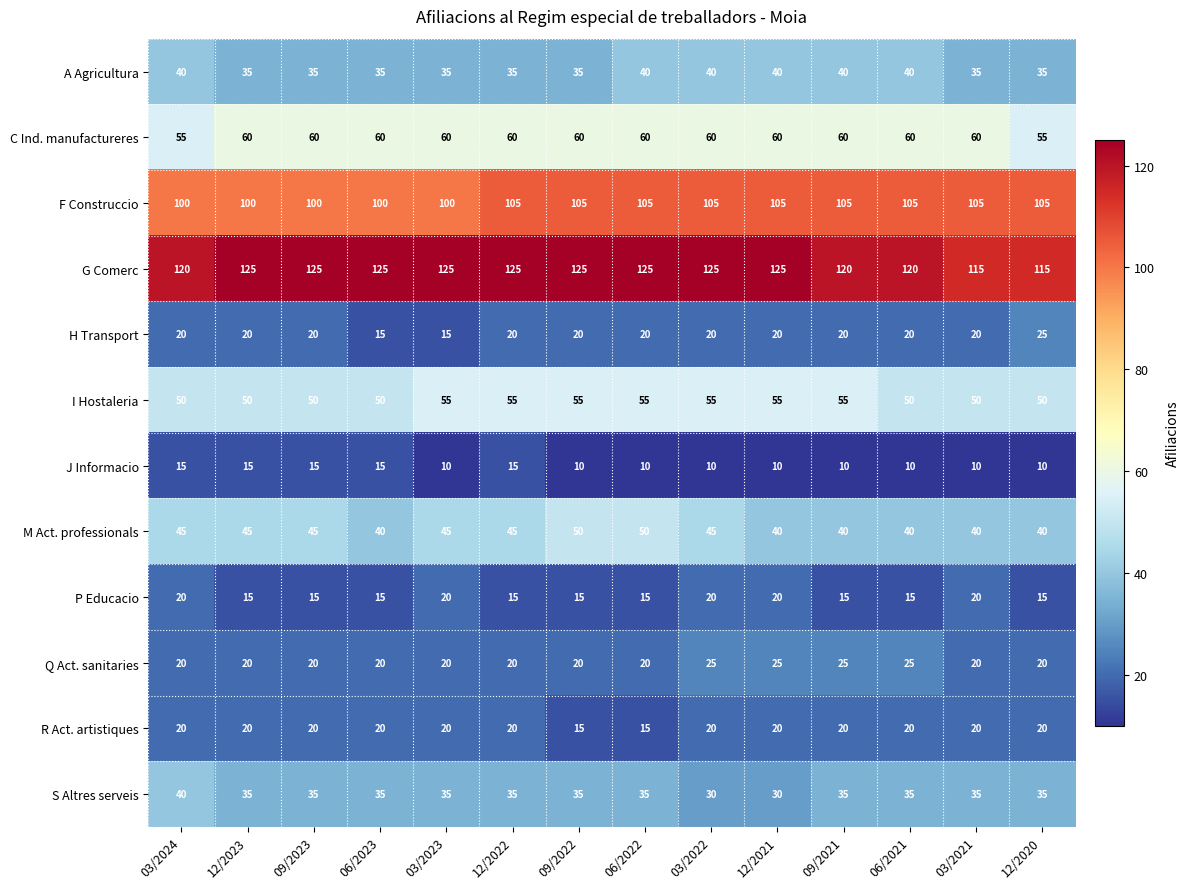

What is the average value of the P Educacio series?

17